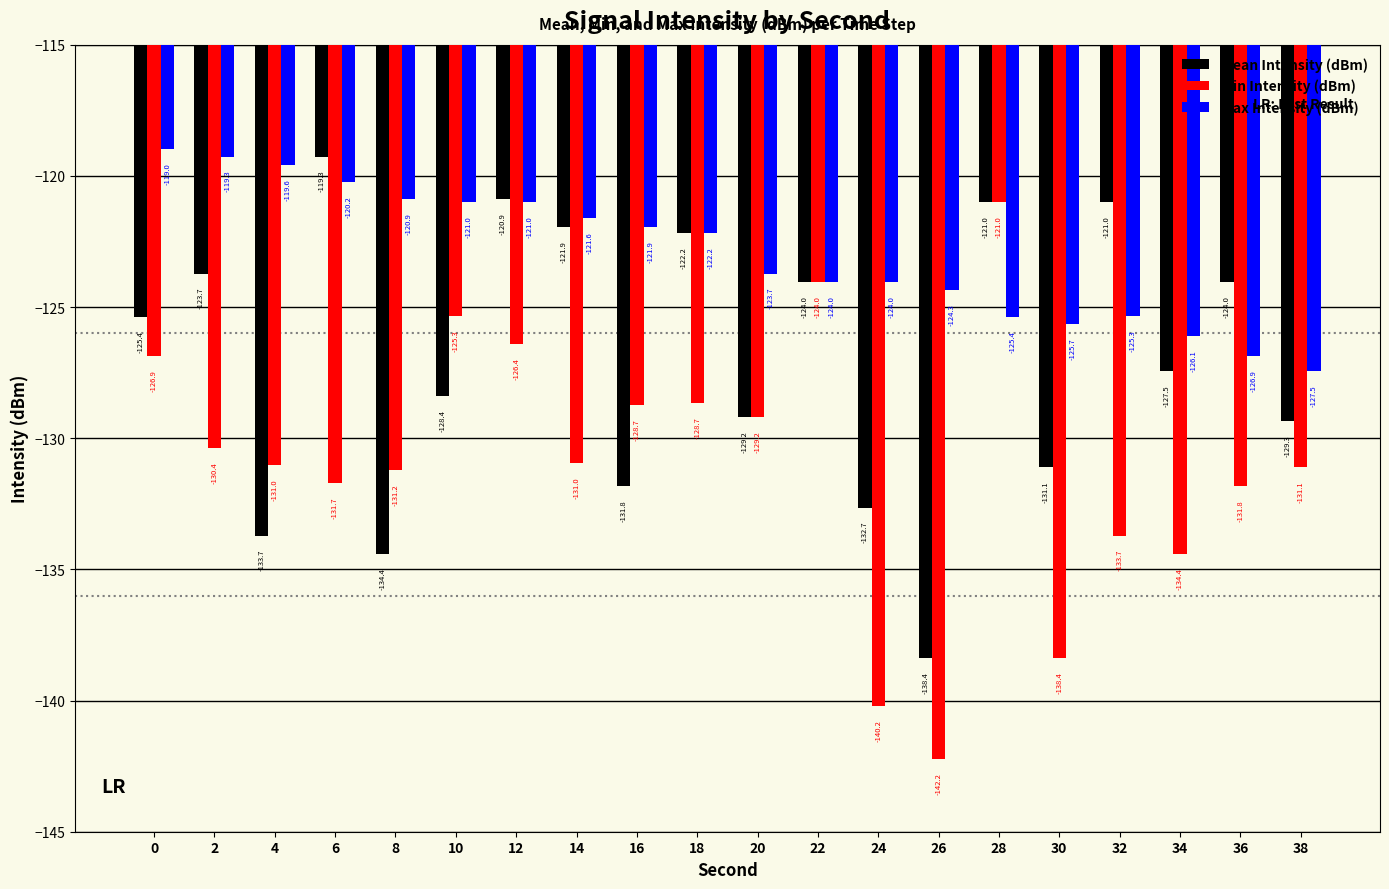

What value does the Min Intensity (dBm) series have at 14?

-131.0